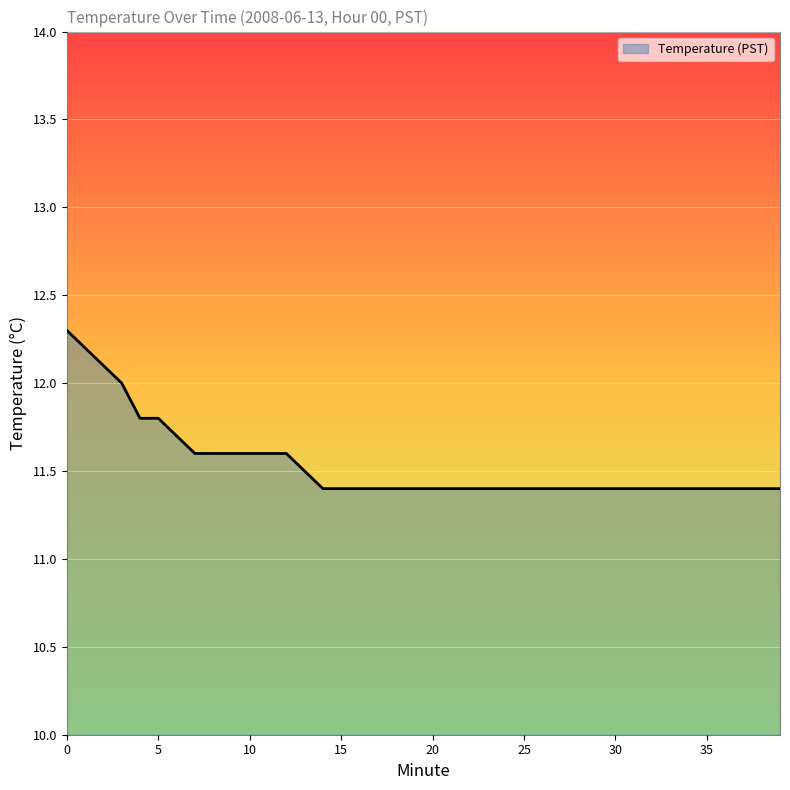

What is the maximum value shown in the chart?

12.3